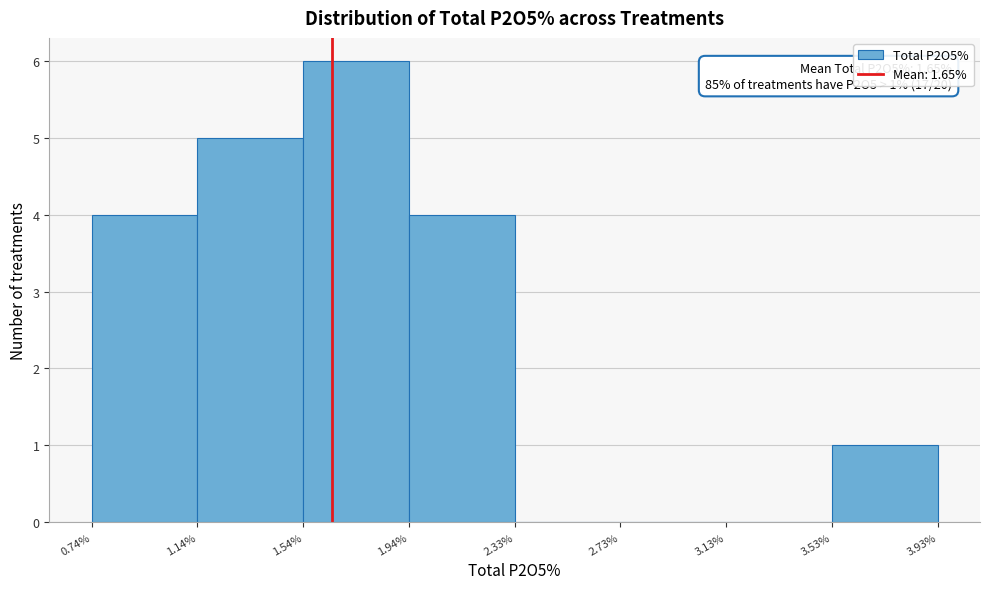

Which range on the x-axis has the tallest bar?

1.54% to 1.94%